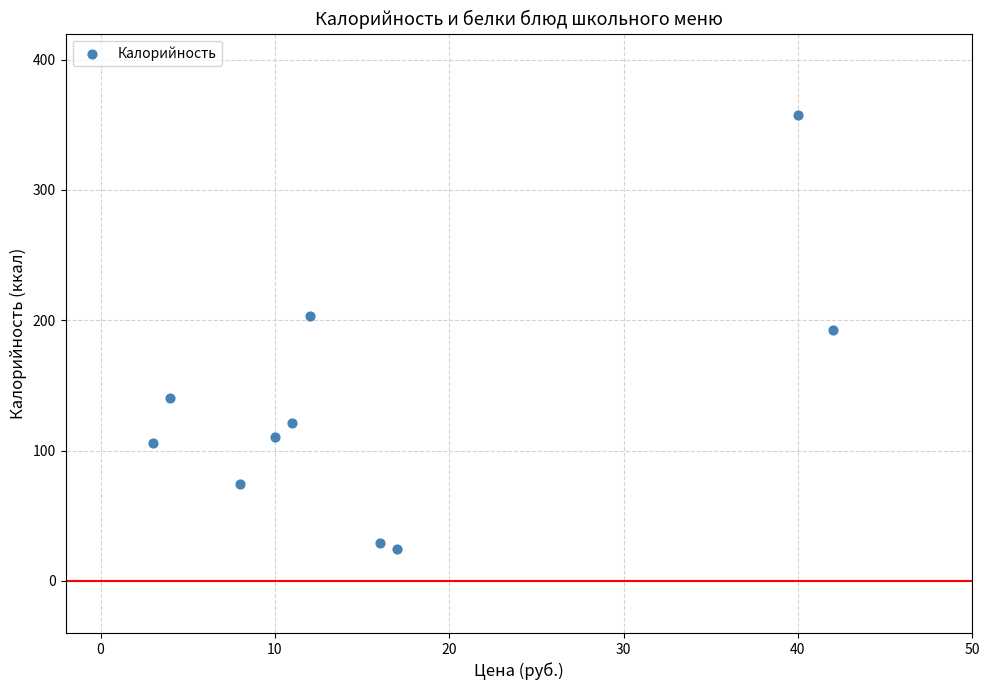

What is the range of Y values (max minus min)?

333.4